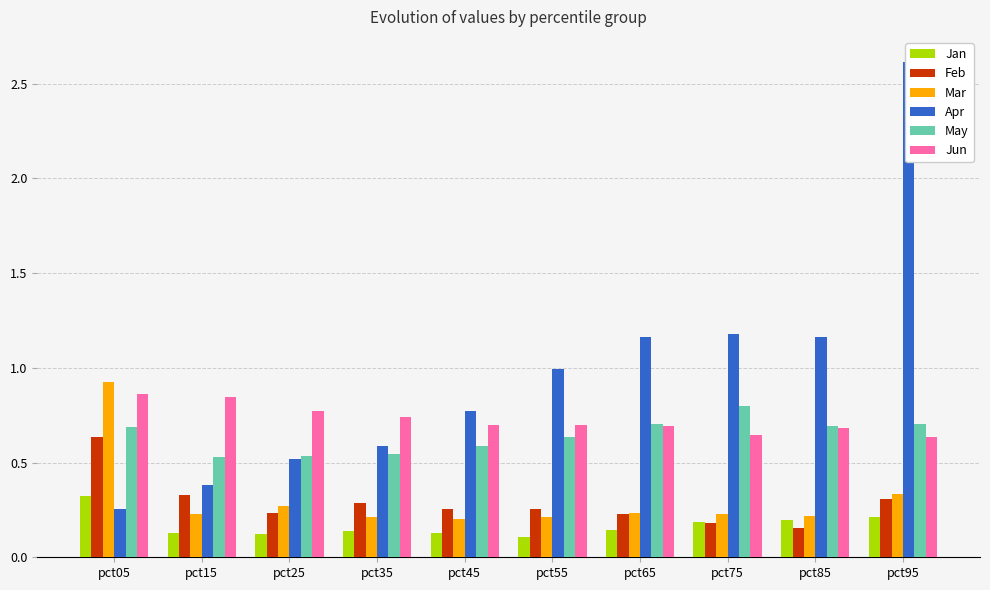

What is the sum of all May values?

6.4